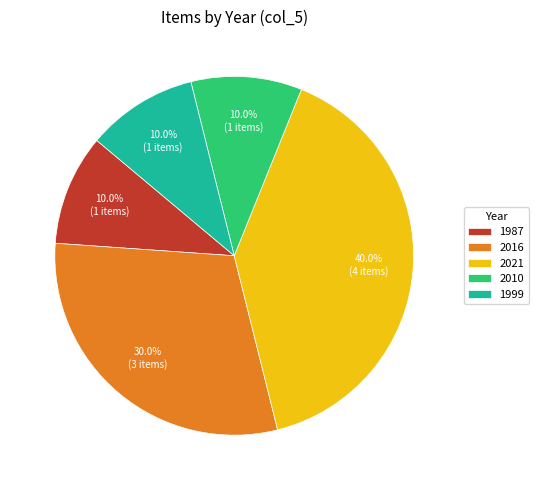

Approximately how many times larger is the value at 1999 compared to 2016?

0.3